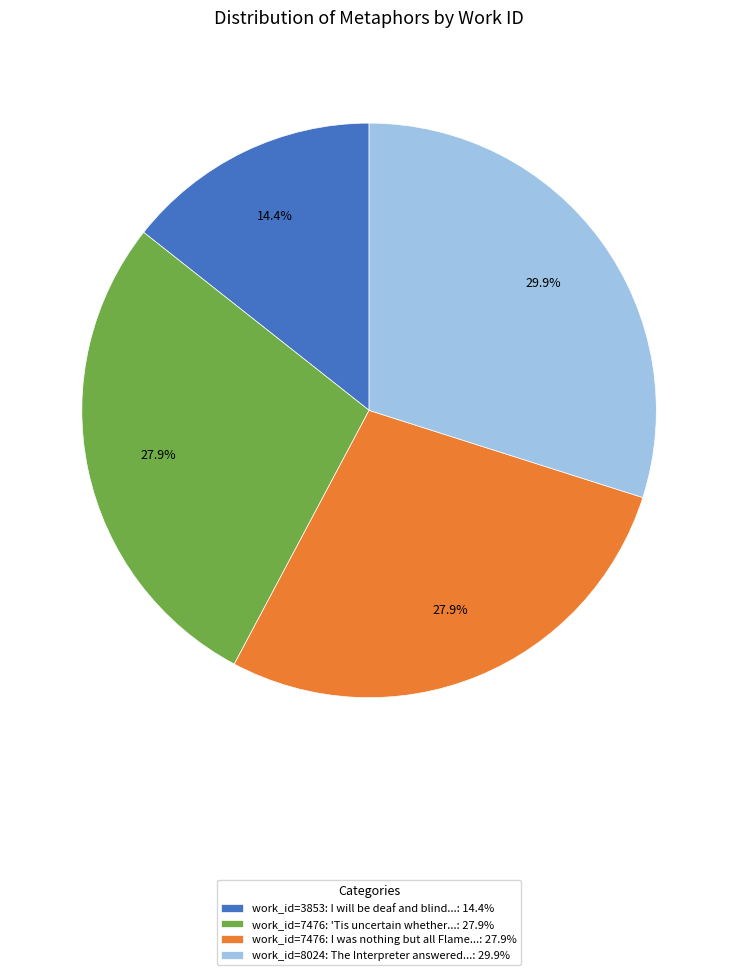

Which category has the smallest portion of the pie?

work_id=3853: I will be deaf and blind...: 14.4%